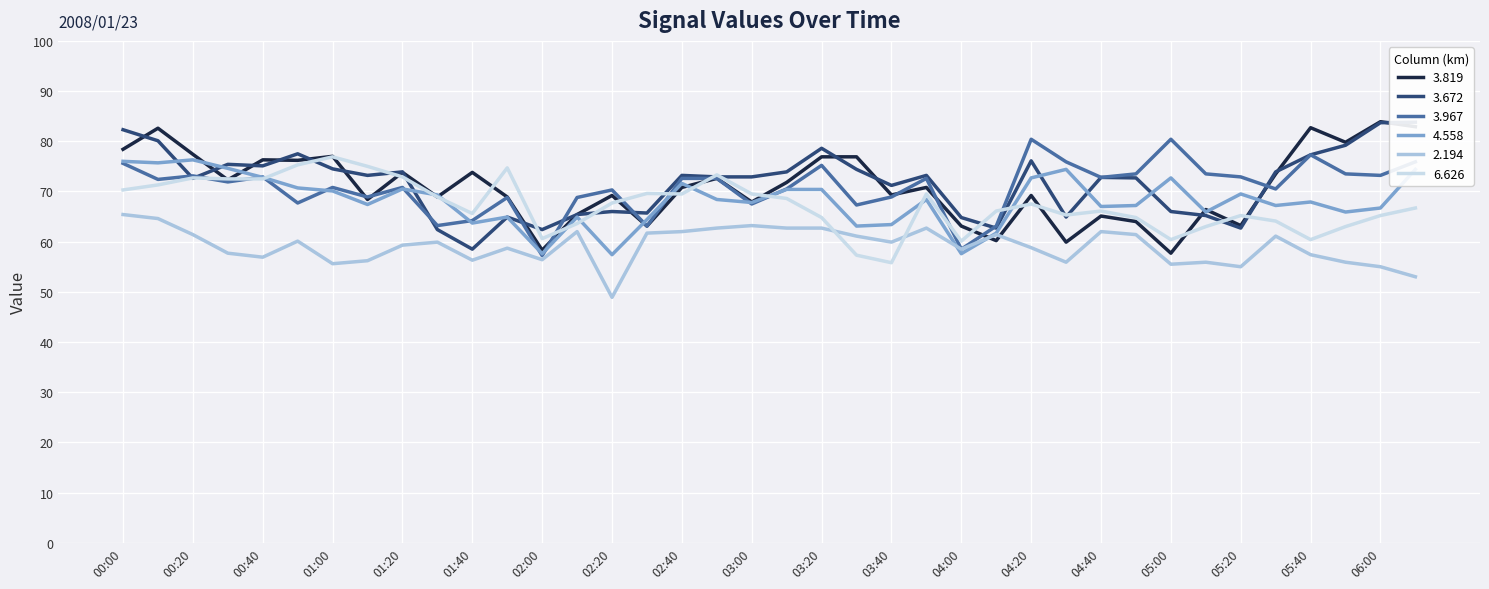

How many lines are shown in the chart?

6